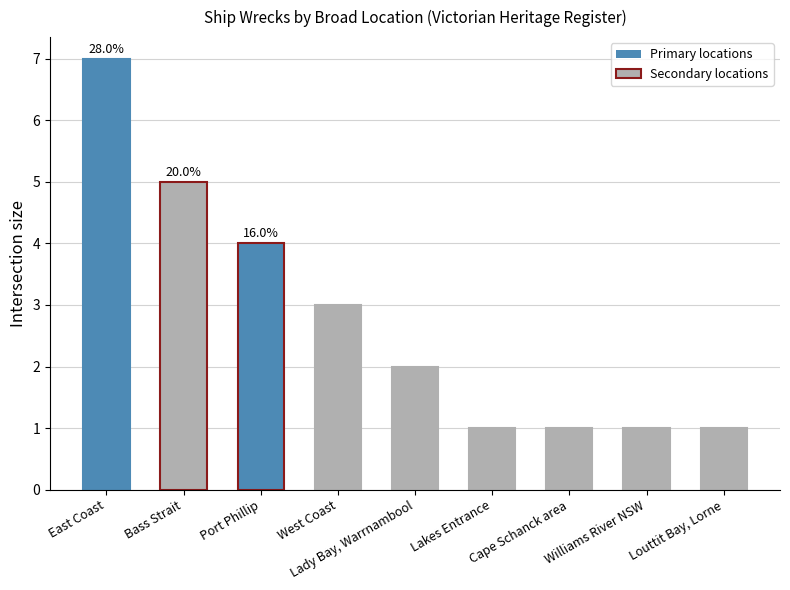

How many data points are less than 2?

4